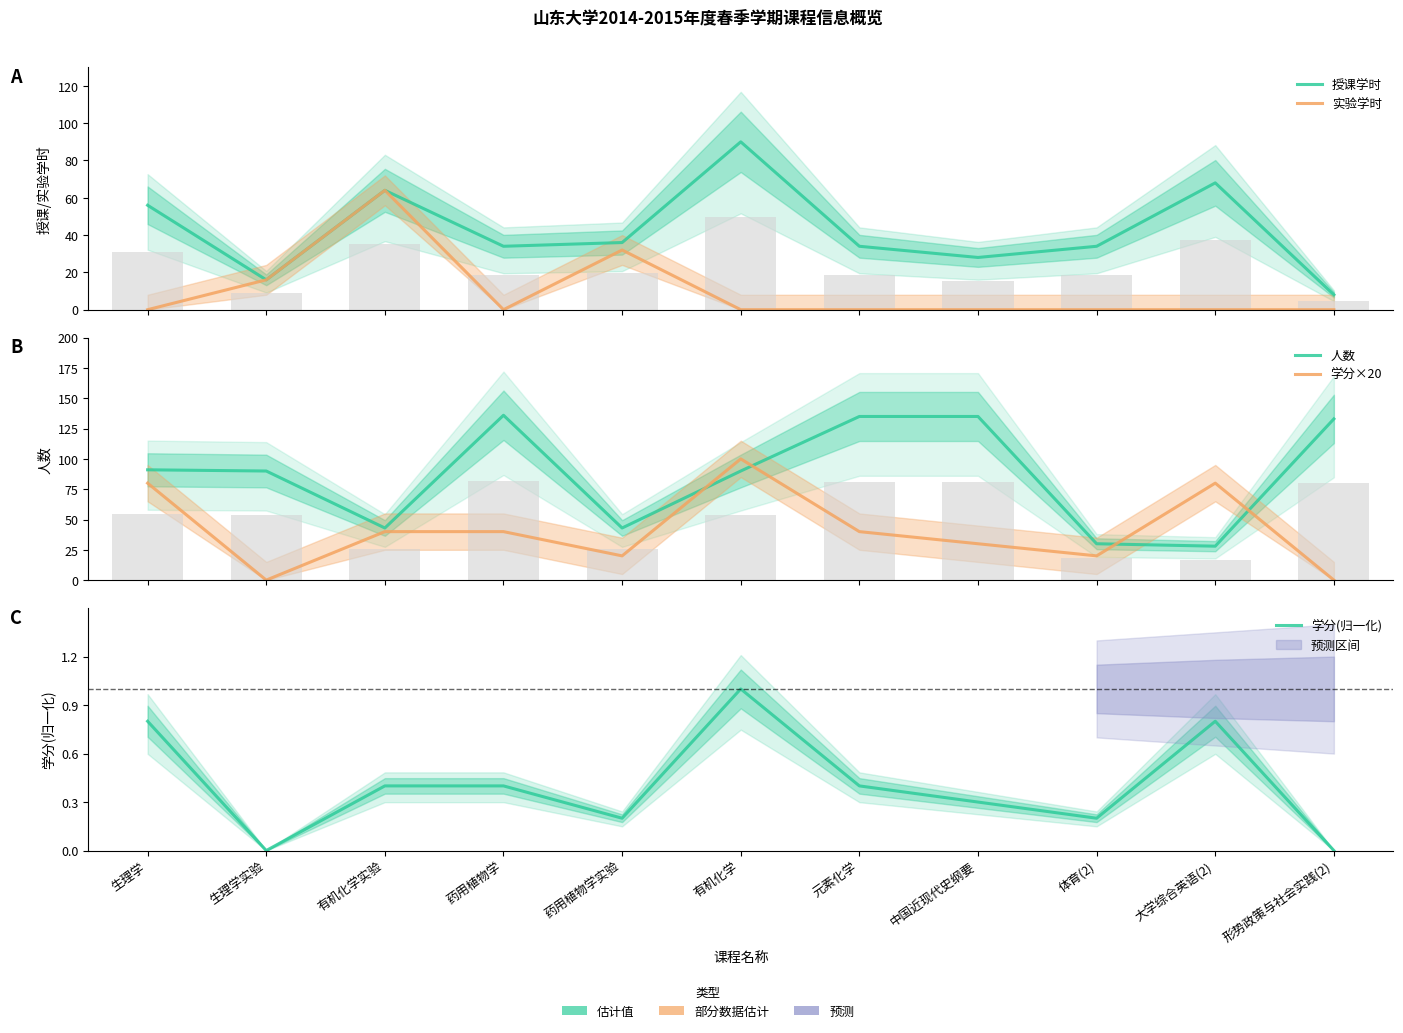

List the series in order of their peak value, lowest first.

学分(归一化), 实验学时, 授课学时, 学分×20, 人数